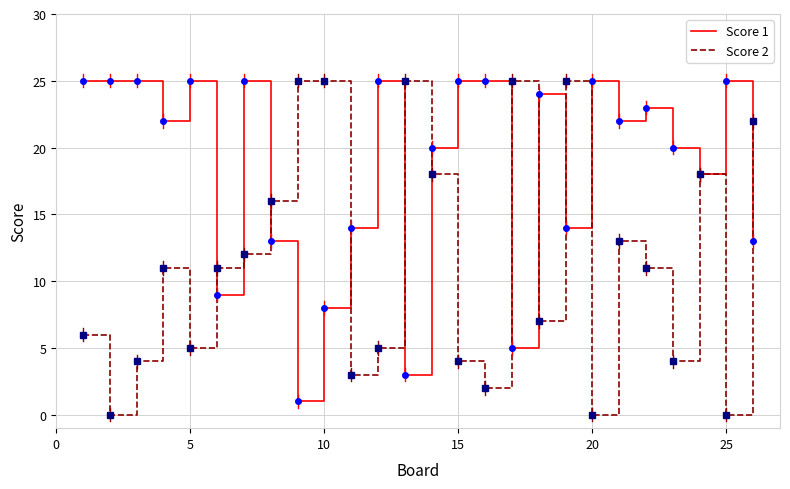

What are all the series names shown in the legend?

Score 1, Score 2